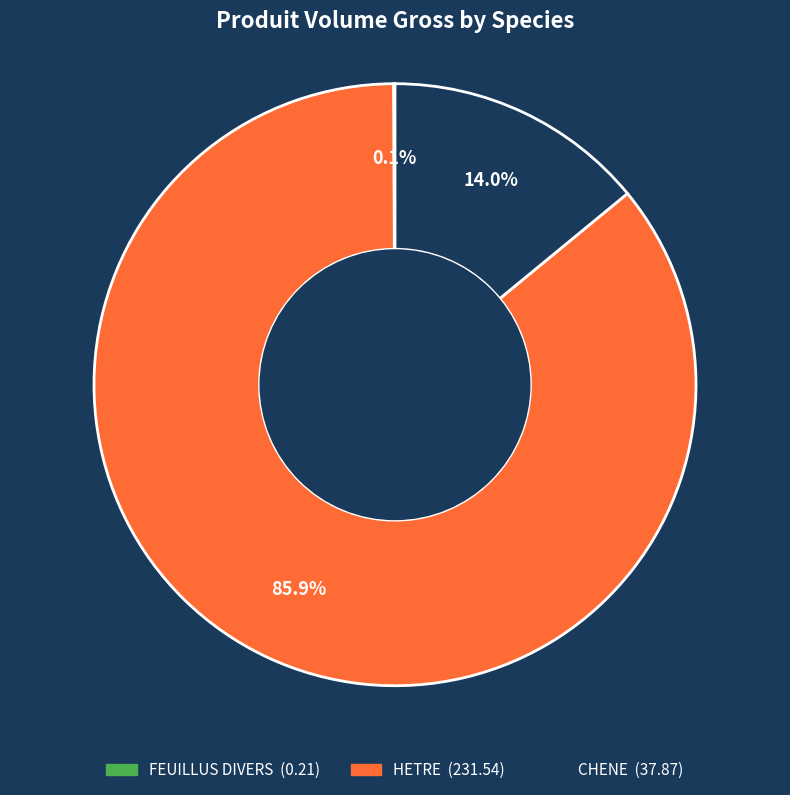

Is there a majority slice in this chart?

Yes